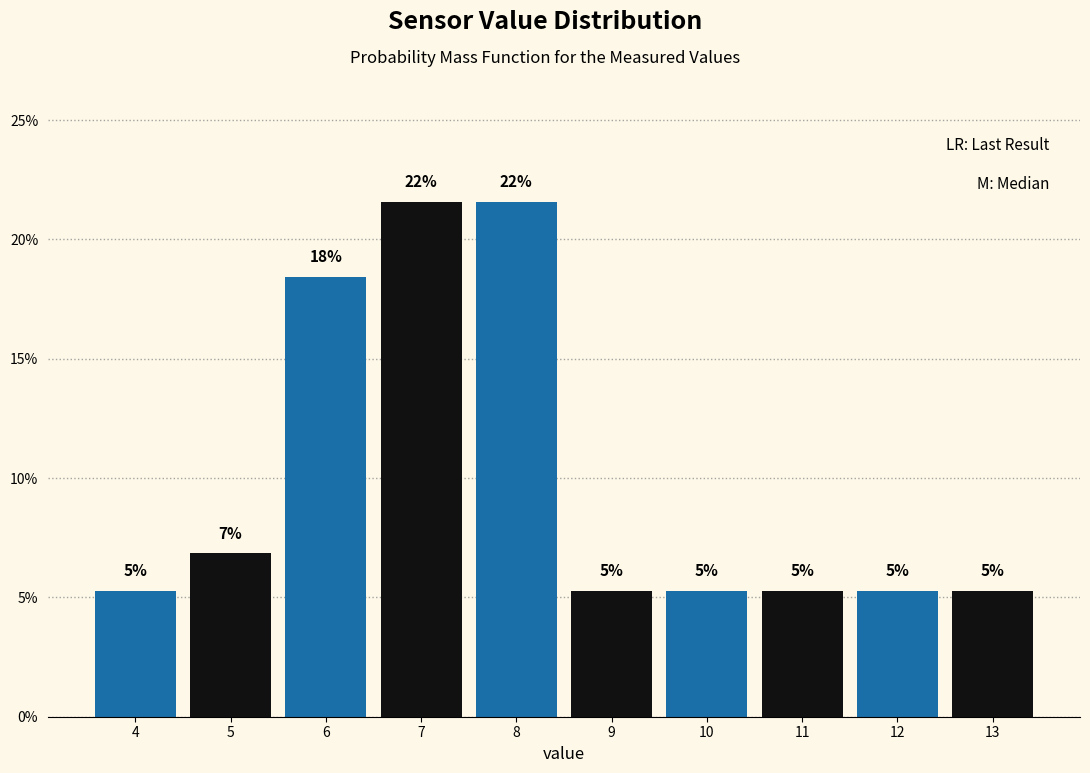

Are the bars horizontal?

No